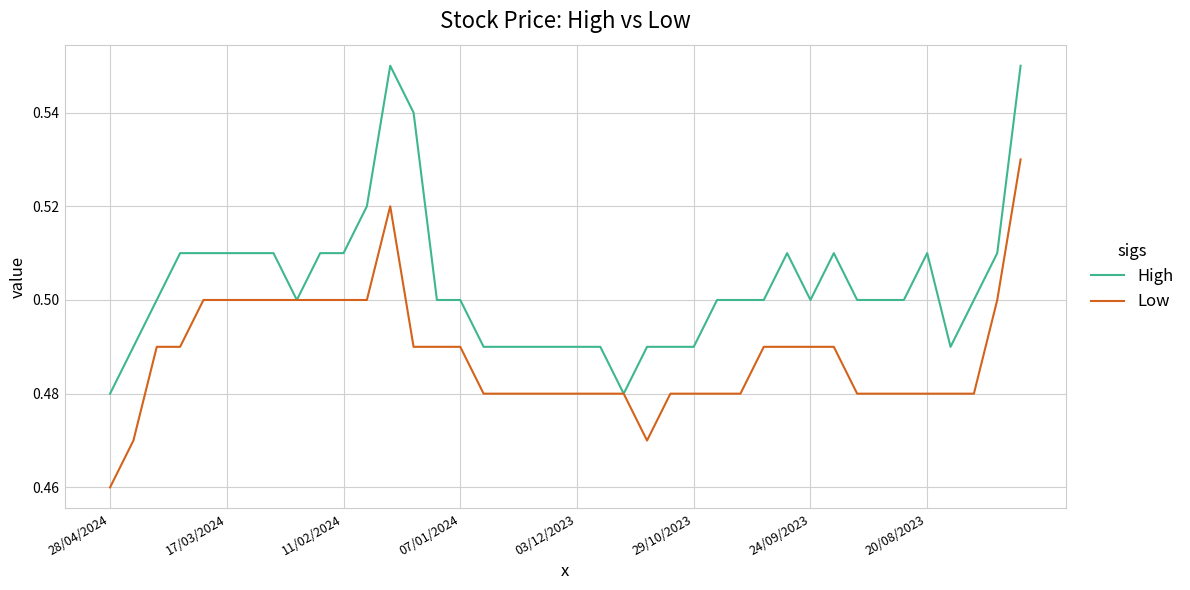

Is this an area chart (filled region under the line)?

No